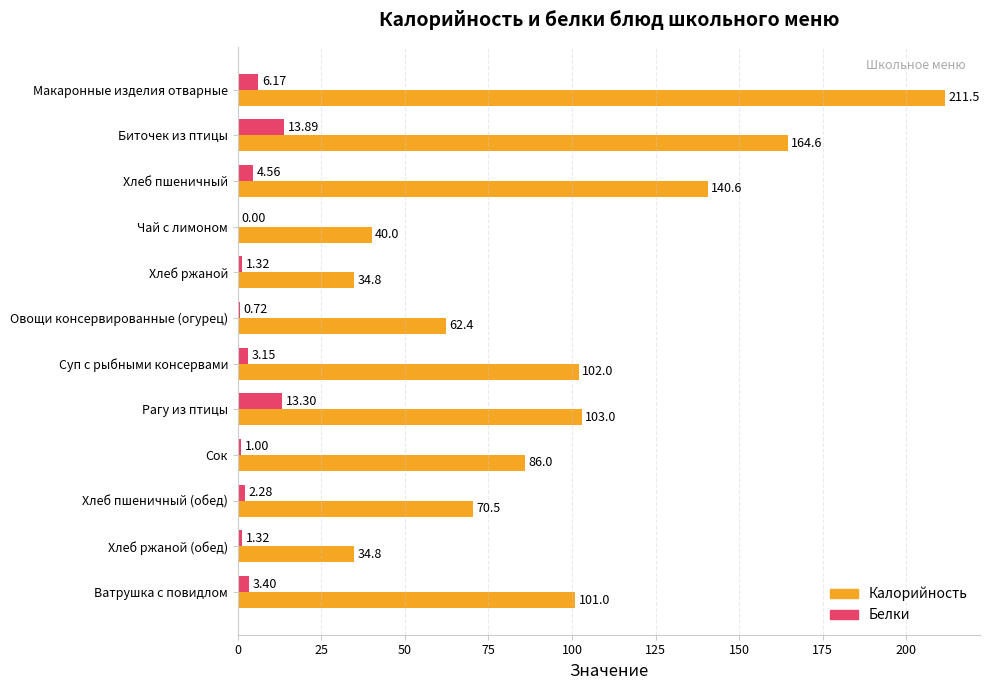

Which series changed the most between Хлеб пшеничный and Хлеб ржаной?

Калорийность